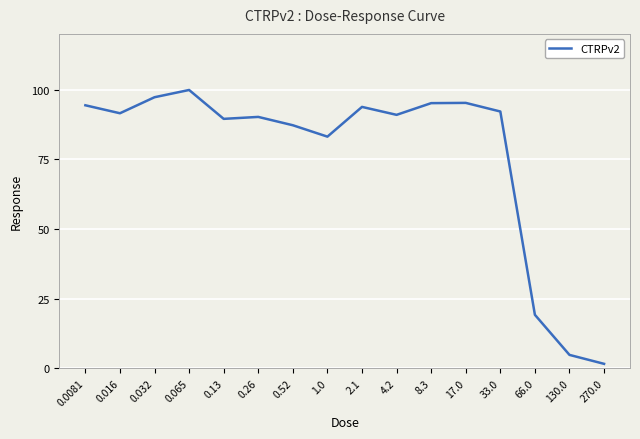

What is the sum of all values?

1226.3